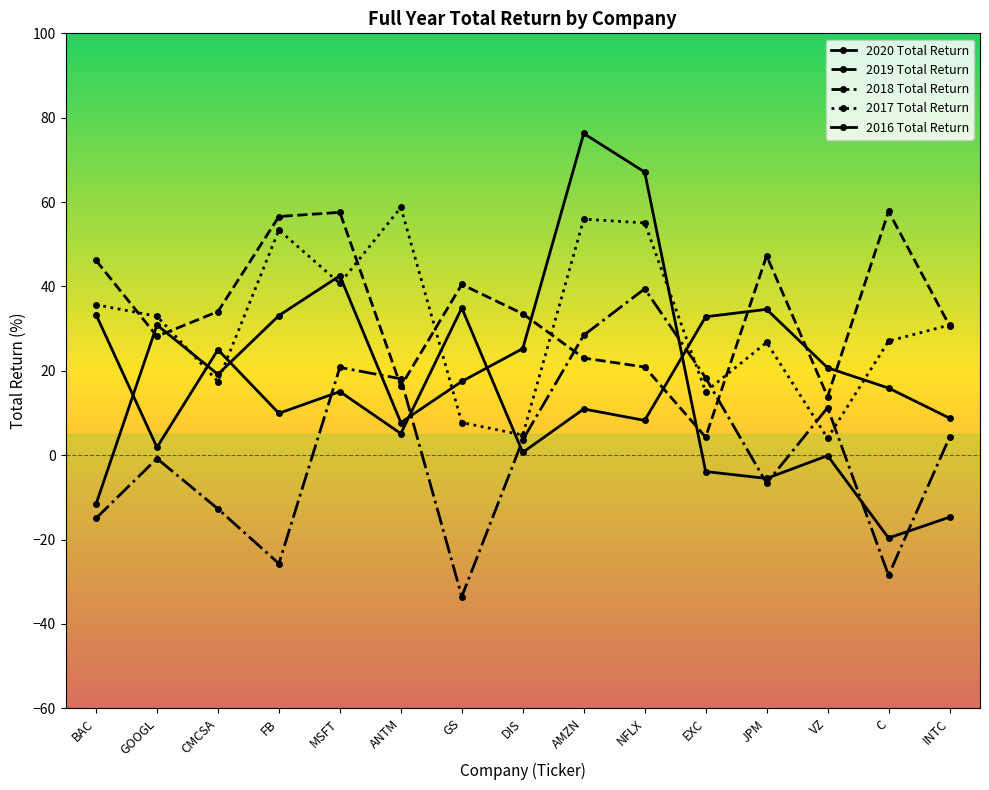

What is the sum of the 2019 Total Return values at GOOGL and BAC?

74.3